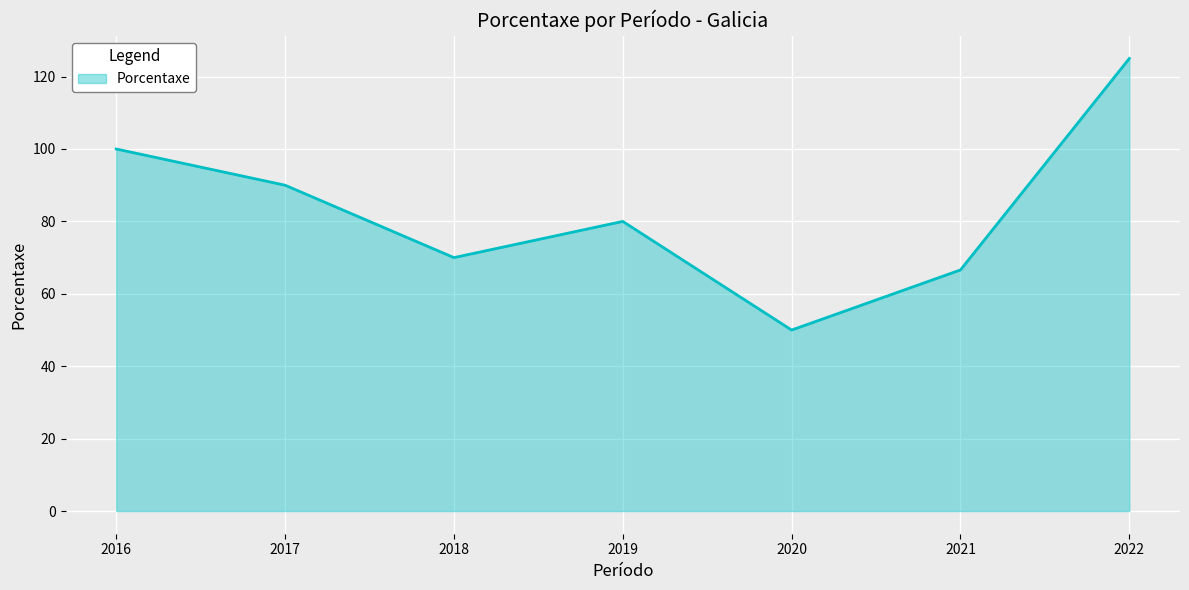

Count the number of data series in this chart.

1